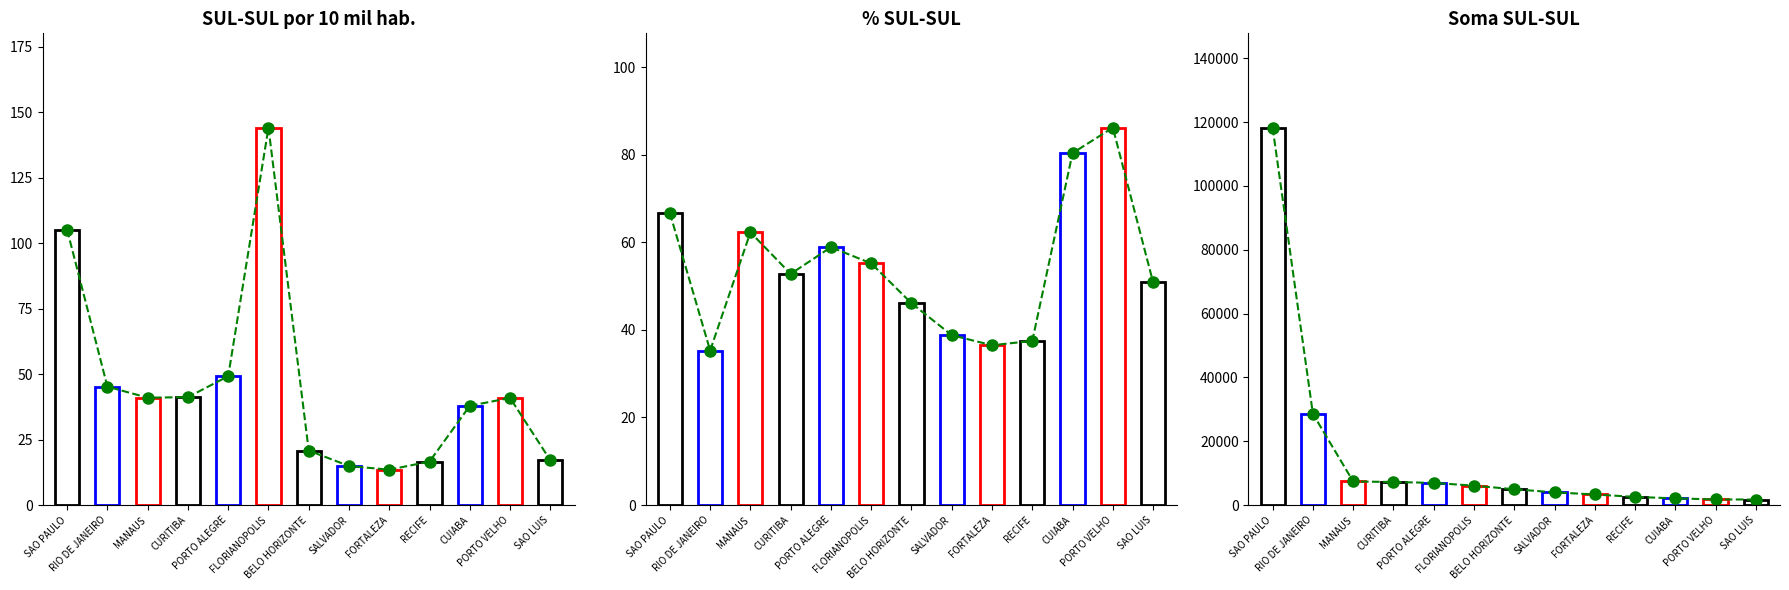

The value of trend_soma at FORTALEZA is 3309.0. True or false?

True